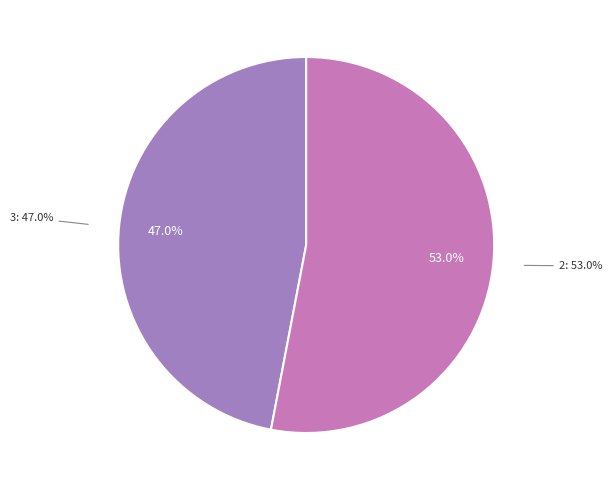

Does any single category account for the majority?

Yes